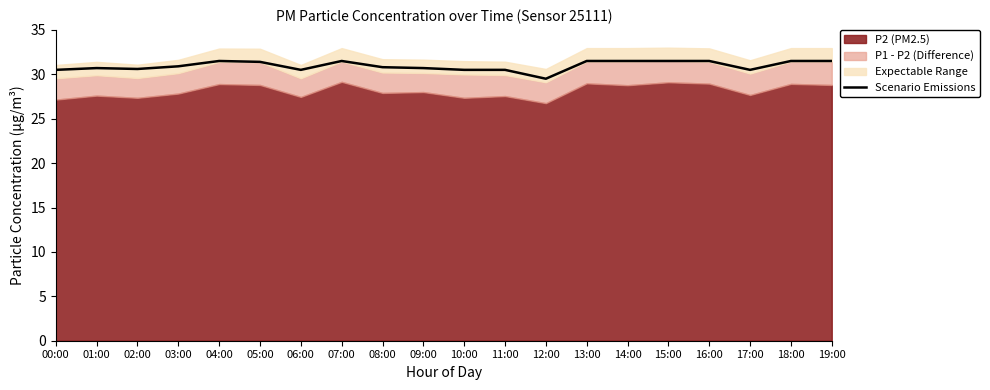

Reading right to left, extract all data points from this chart.

19:00=31.5	18:00=31.5	17:00=30.5	16:00=31.5	15:00=31.5	14:00=31.5	13:00=31.5	12:00=29.5	11:00=30.5	10:00=30.5	09:00=30.7	08:00=30.8	07:00=31.5	06:00=30.5	05:00=31.4	04:00=31.5	03:00=30.9	02:00=30.6	01:00=30.7	00:00=30.5